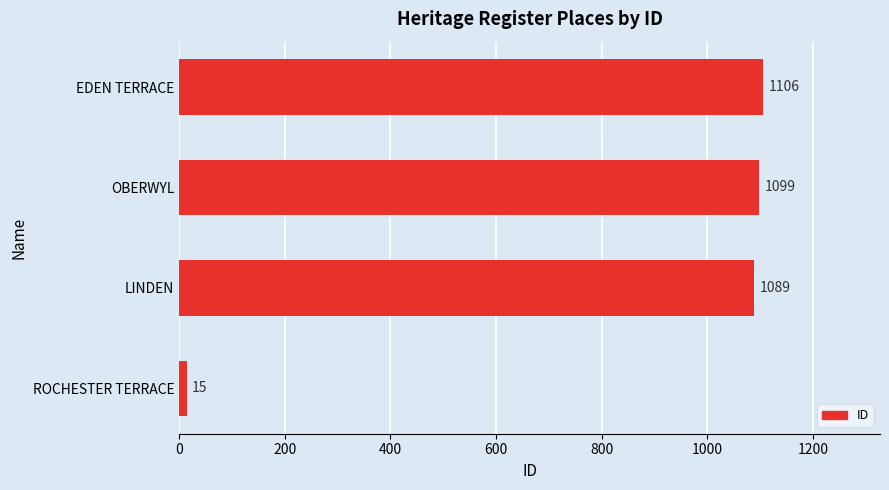

Rank the categories by value from lowest to highest.

ROCHESTER TERRACE, LINDEN, OBERWYL, EDEN TERRACE